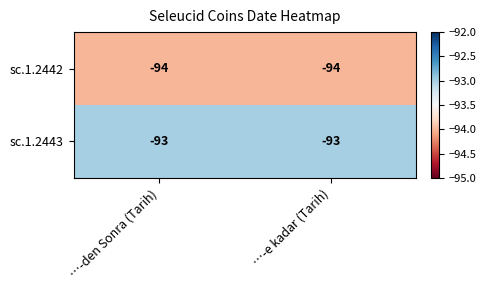

Is the value of sc.1.2442 at …-e kadar (Tarih) greater than the value of sc.1.2443 at …-den Sonra (Tarih)?

No